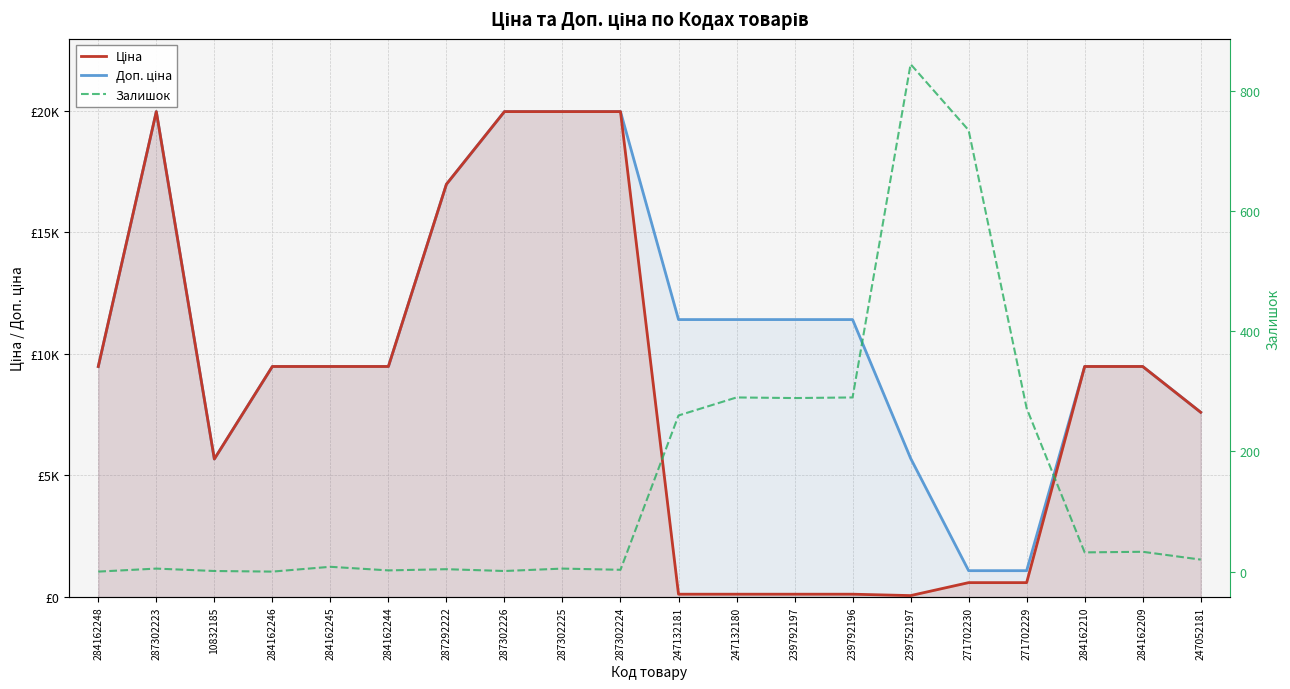

At how many categories does at least one series exceed 16718?

5